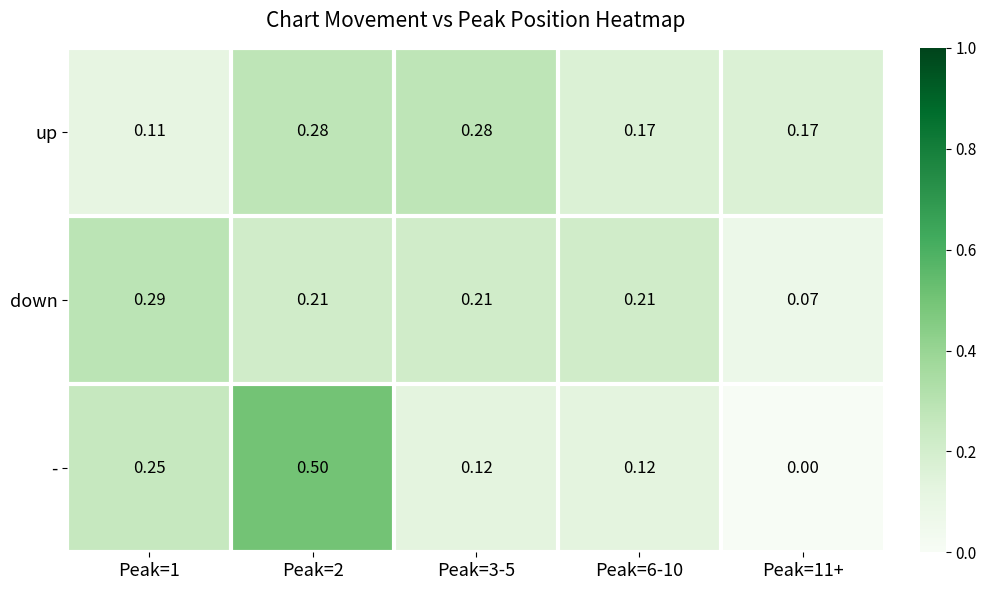

Which series changed the most between Peak=3-5 and Peak=11+?

down